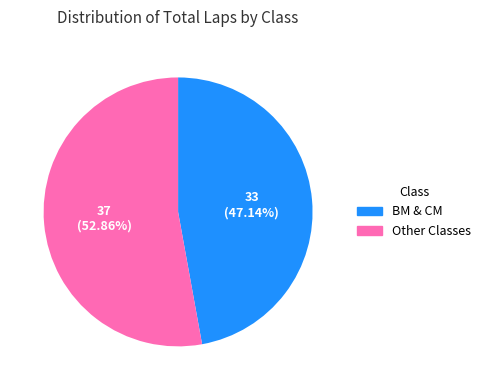

Between Other Classes and BM & CM, which is larger?

Other Classes